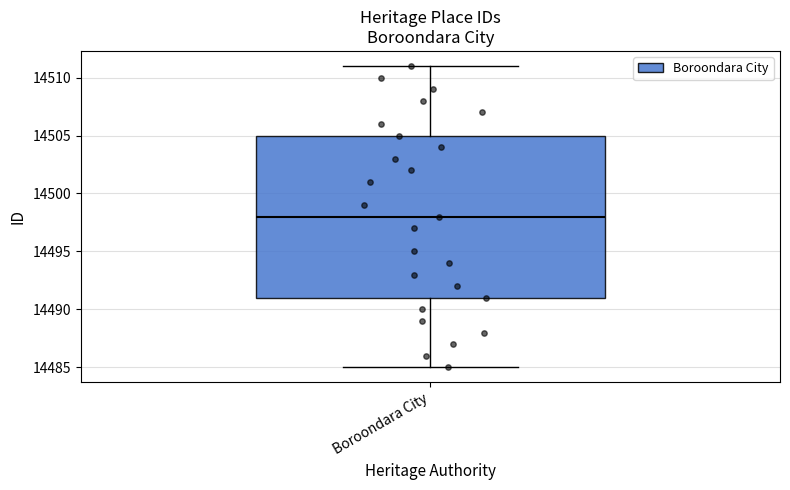

Transcribe this box plot: give where the median line is, the range the box spans, and where the two whiskers end, as read against the y-axis. The values are not printed on the chart, so give them approximately, as read against the axis.

median 14498, box 14491 to 14505, whiskers 14485 to 14511